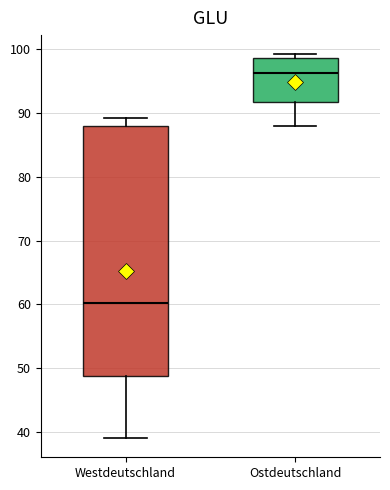

Reading left to right, transcribe this box plot: for each box, give where its median line is, the range the box spans, and where its two whiskers end, as read against the y-axis. The values are not printed on the chart, so give them approximately, as read against the axis.

Westdeutschland: median 60, box 49 to 88, whiskers 39 to 89
Ostdeutschland: median 96, box 92 to 99, whiskers 88 to 99 (just above the box's upper edge)